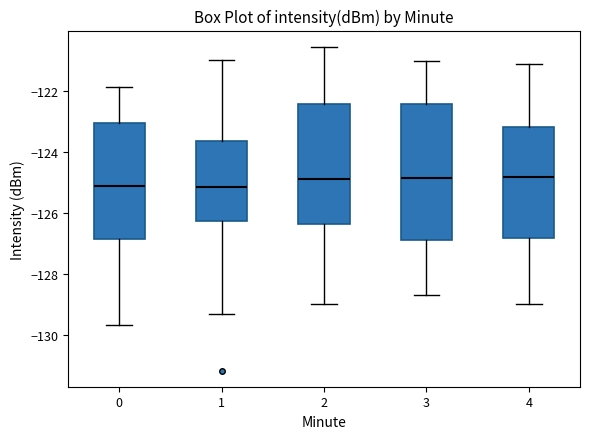

Reading left to right, read every box against the y-axis: the position of its median line, the range the box covers, and the ends of its whiskers. The values are not printed on the chart, so give them approximately, as read against the axis.

0: median -125.2, box -126.8 to -123.0, whiskers -129.6 to -121.8
1: median -125.2, box -126.2 to -123.6, whiskers -129.4 to -121.0
2: median -124.8, box -126.4 to -122.4, whiskers -129.0 to -120.6
3: median -124.8, box -126.8 to -122.4, whiskers -128.6 to -121.0
4: median -124.8, box -126.8 to -123.2, whiskers -129.0 to -121.2